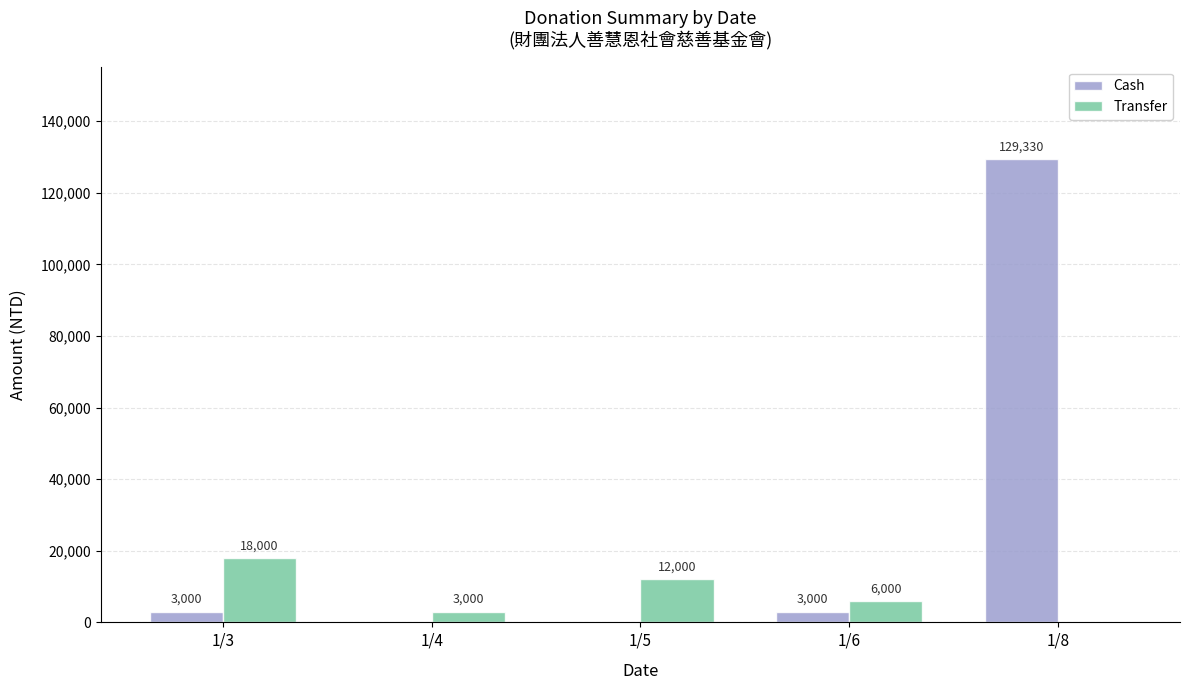

At which category does the chart reach its peak across all series?

1/8